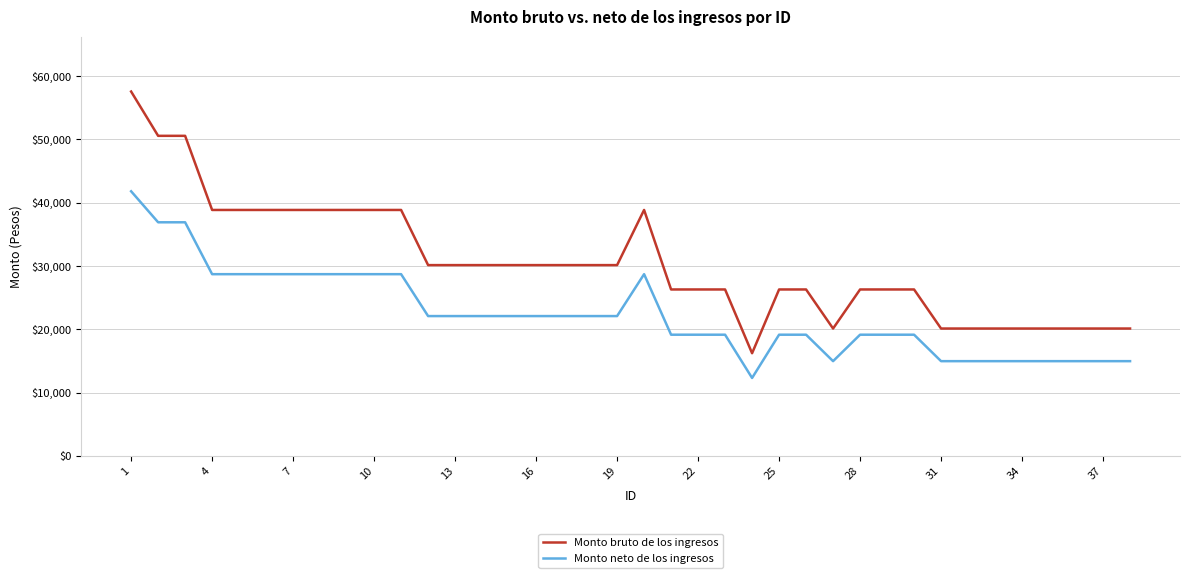

Which series has the largest total across all categories?

Monto bruto de los ingresos